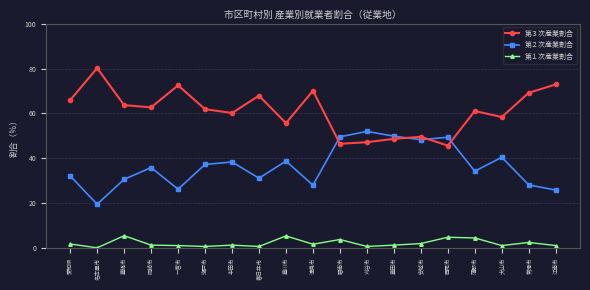

Rank the series by their maximum value, from lowest to highest.

第１次産業割合, 第２次産業割合, 第３次産業割合